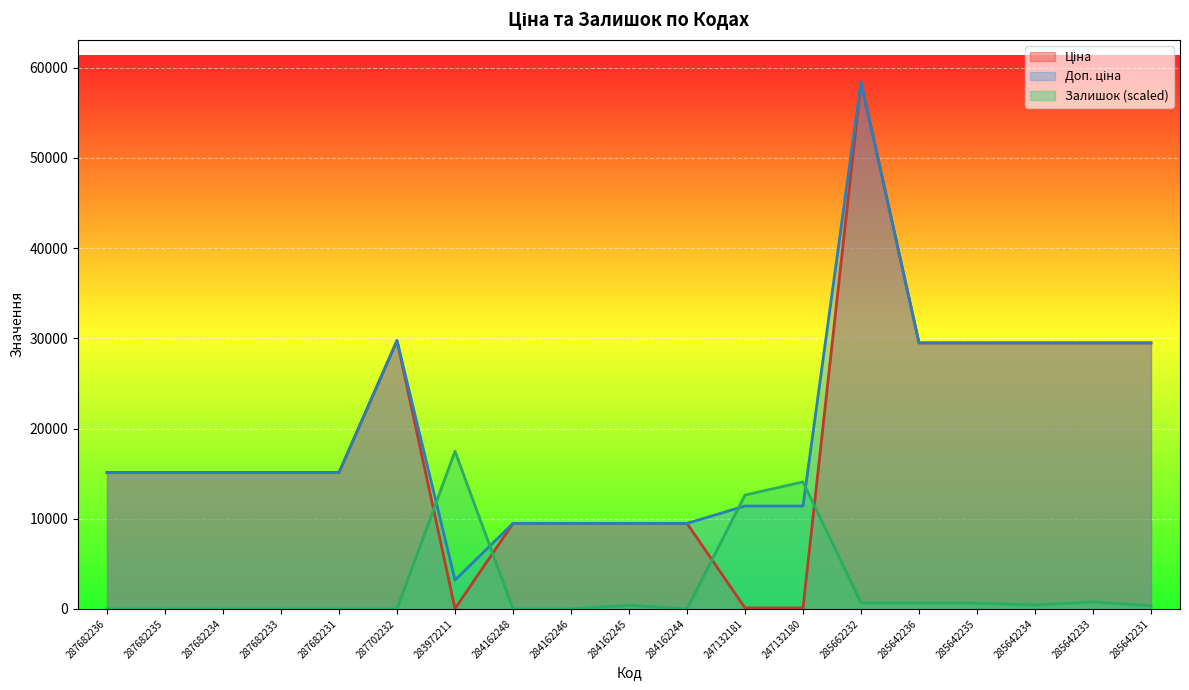

What is the lowest value of the Доп. ціна series?

3205.0